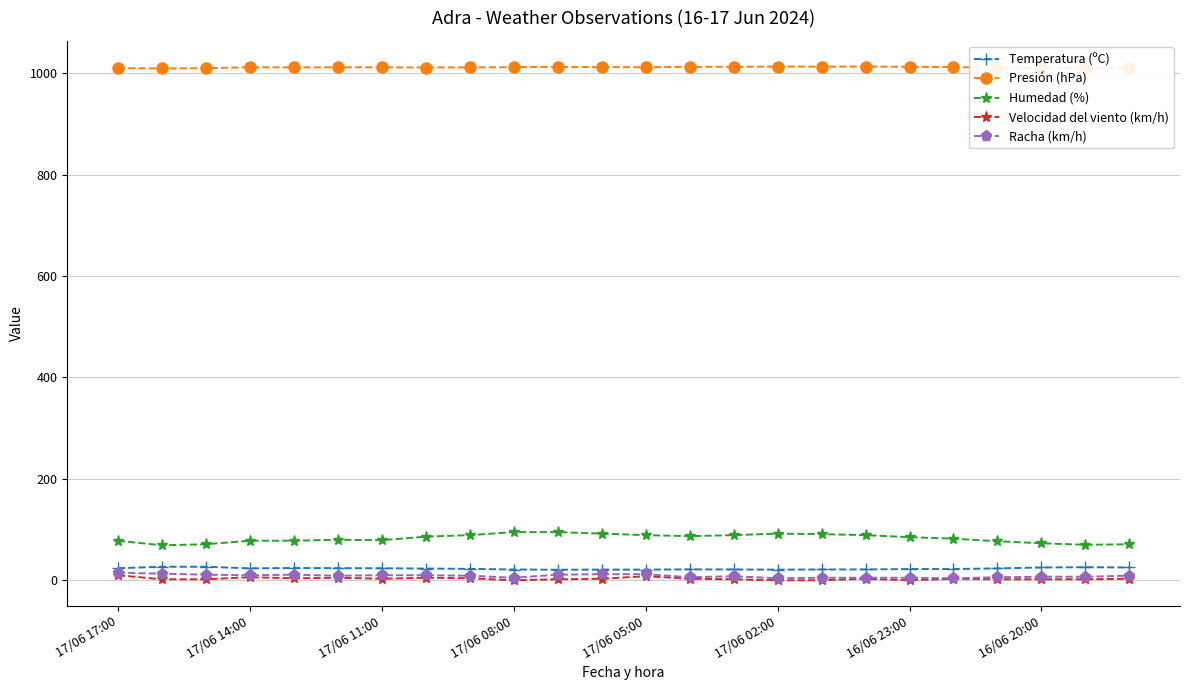

What is the value of the Humedad (%) point at the 14th from the left?

87.0